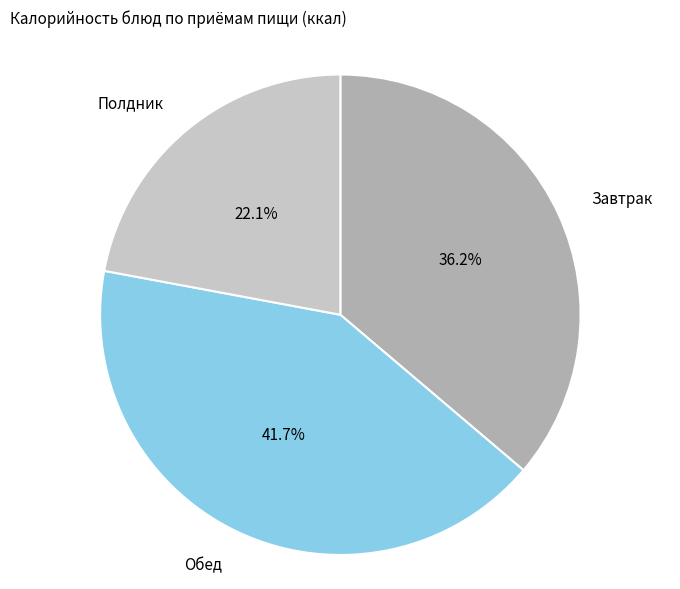

What is the ratio of the value at Завтрак to the value at Полдник?

1.6